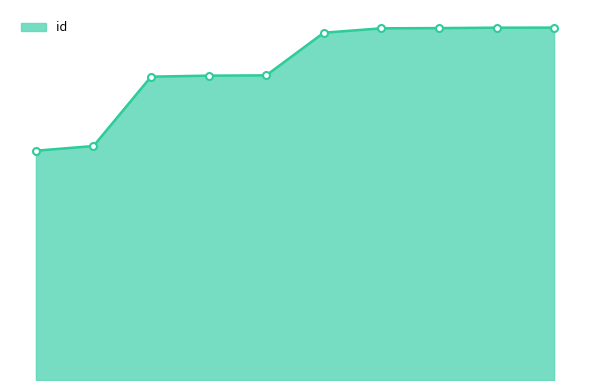

At which label is the value closest to 19403?

7396